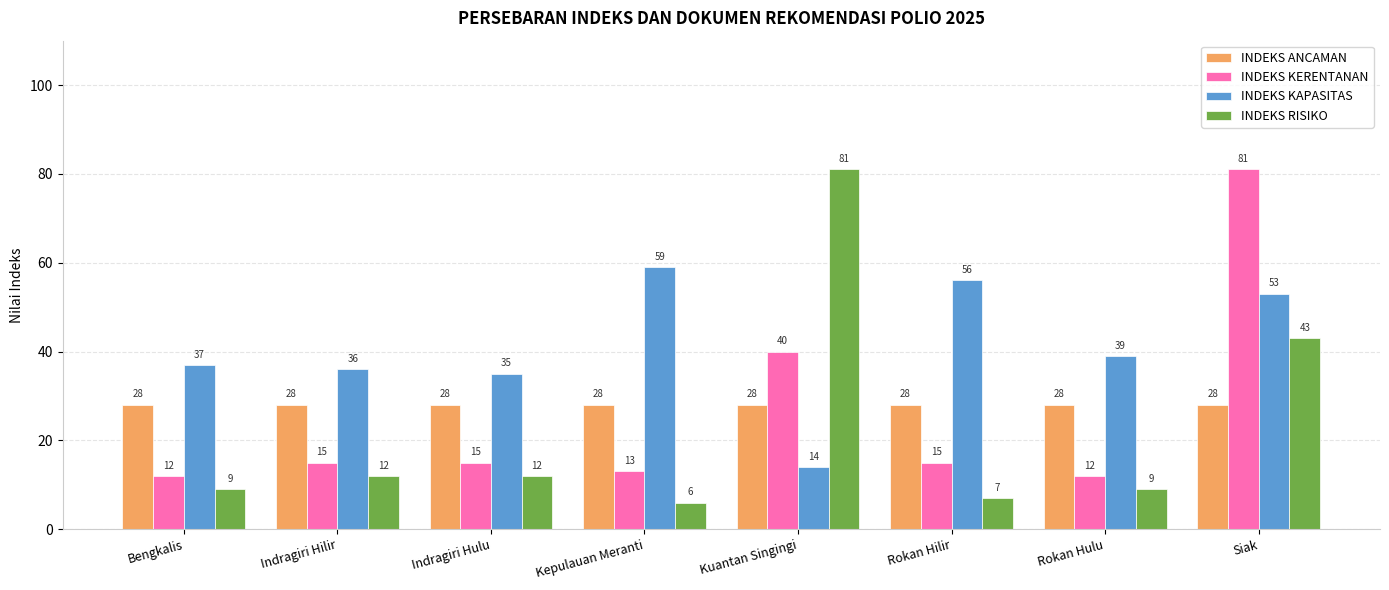

How many groups of bars are there?

8